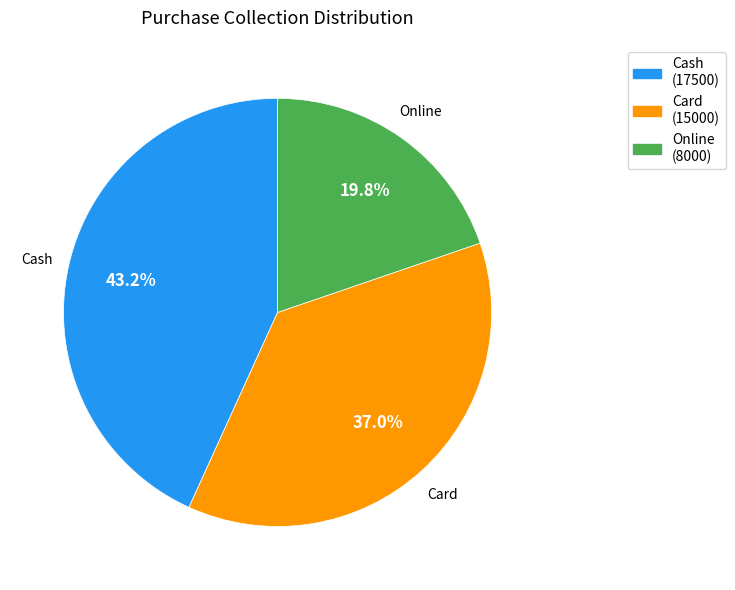

To the nearest percent, what portion does Online represent?

20%